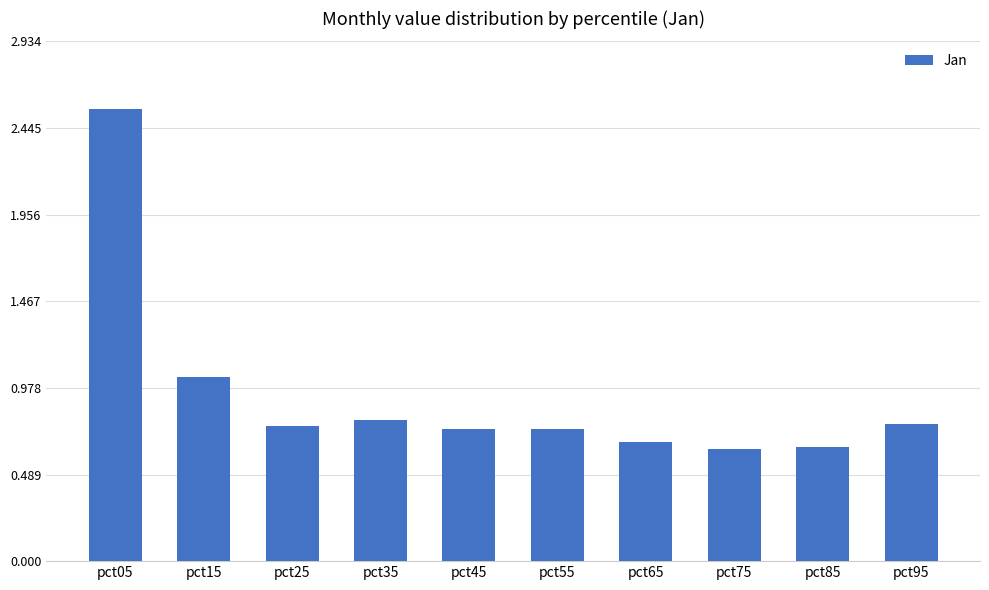

At which category does the chart reach its peak across all series?

pct05